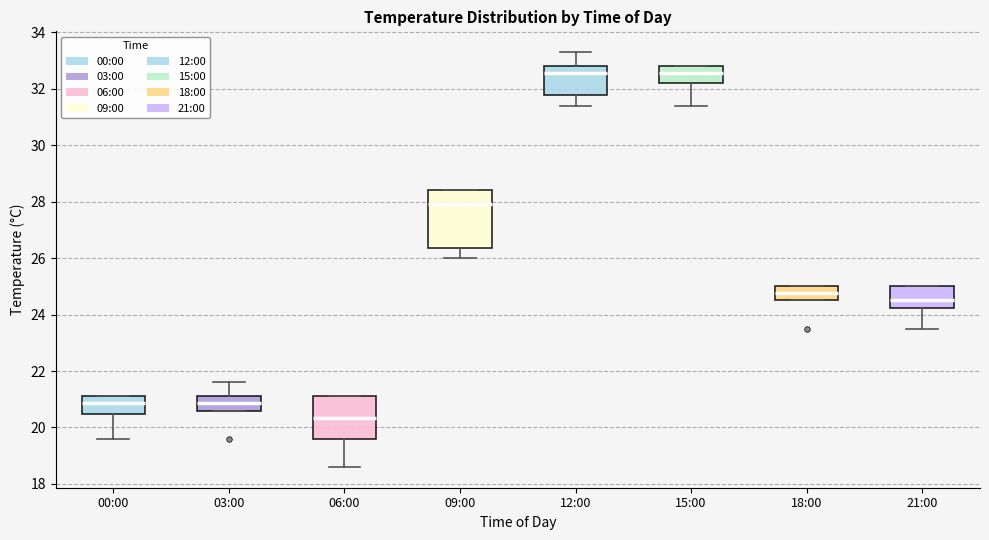

Where is the lower edge of the box for 00:00 on the y-axis? The values are not printed on the chart, so give them approximately, as read against the axis.

20.4